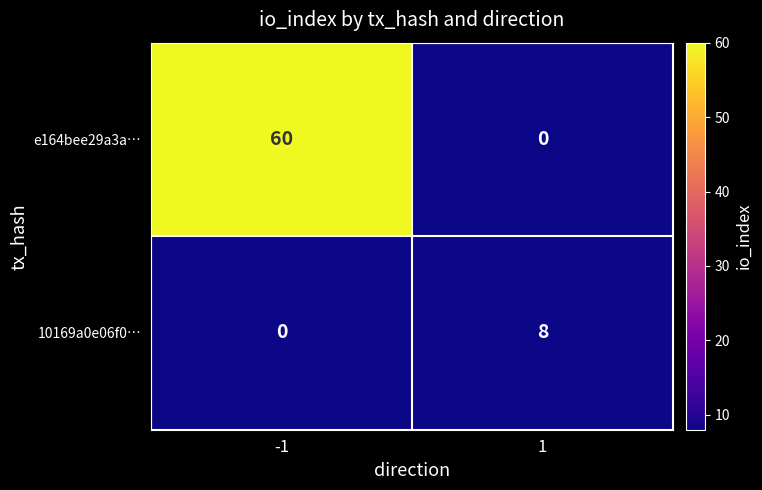

Is it true that 10169a0e06f0… equals 8 at 1?

True